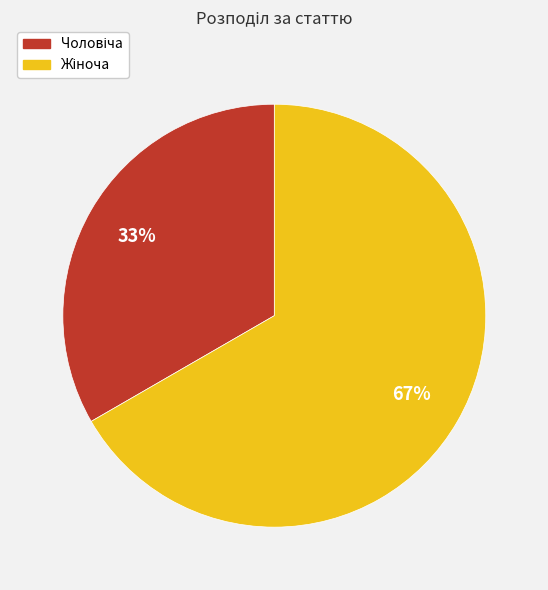

Count the number of slices in the pie.

2